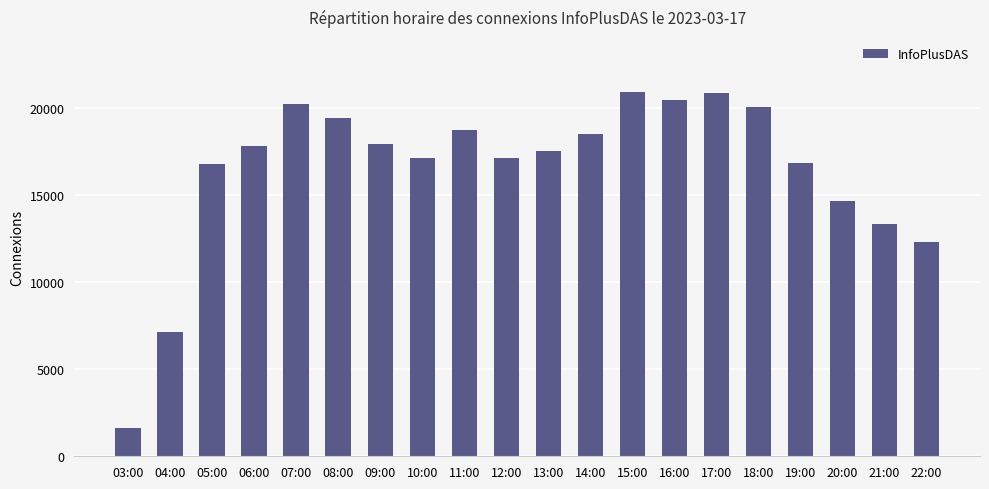

What is the difference between the maximum and minimum values?

19344